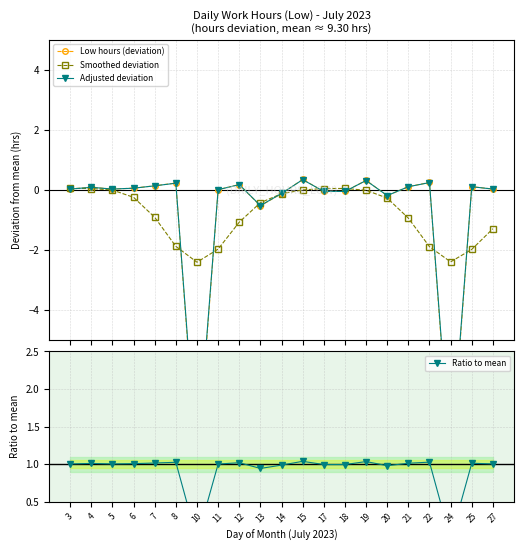

Count the number of data series in this chart.

4